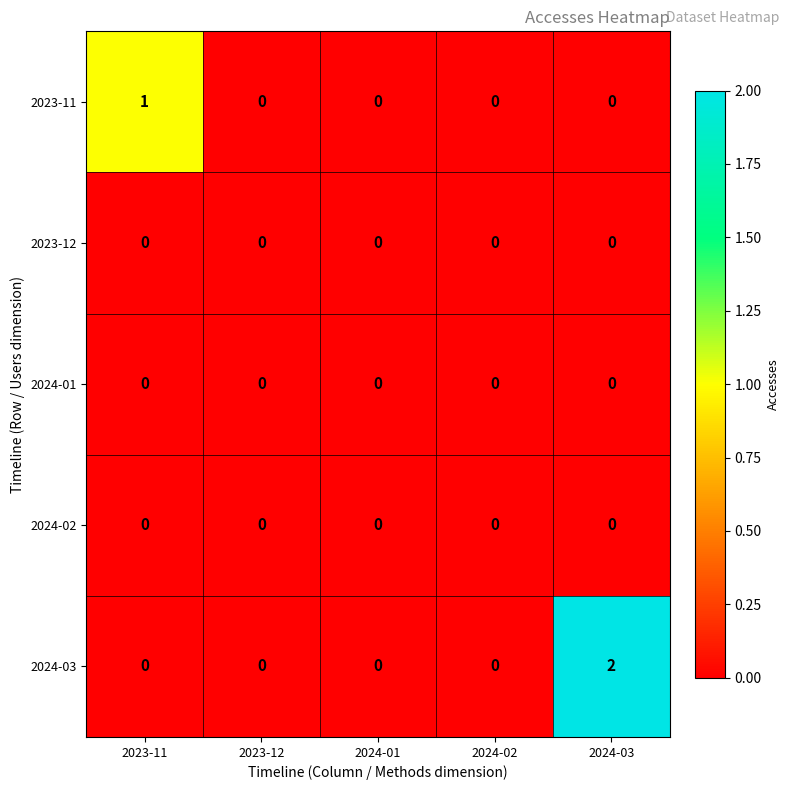

True or false: 2023-12 has a value of 0 at 2023-12.

True